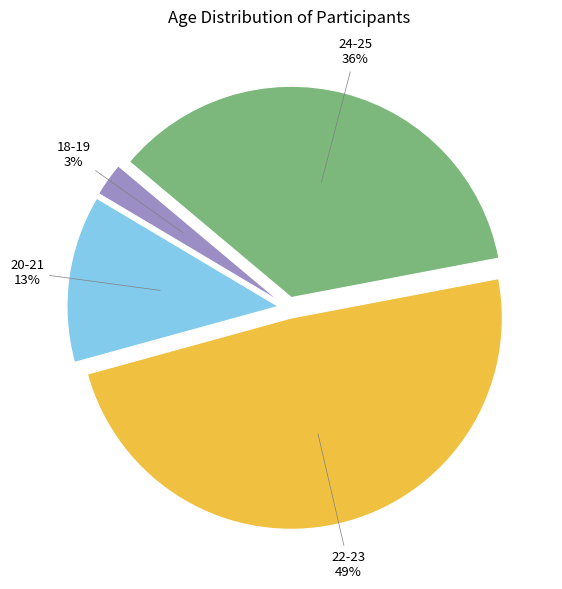

Is there any slice that represents more than half of the pie?

No